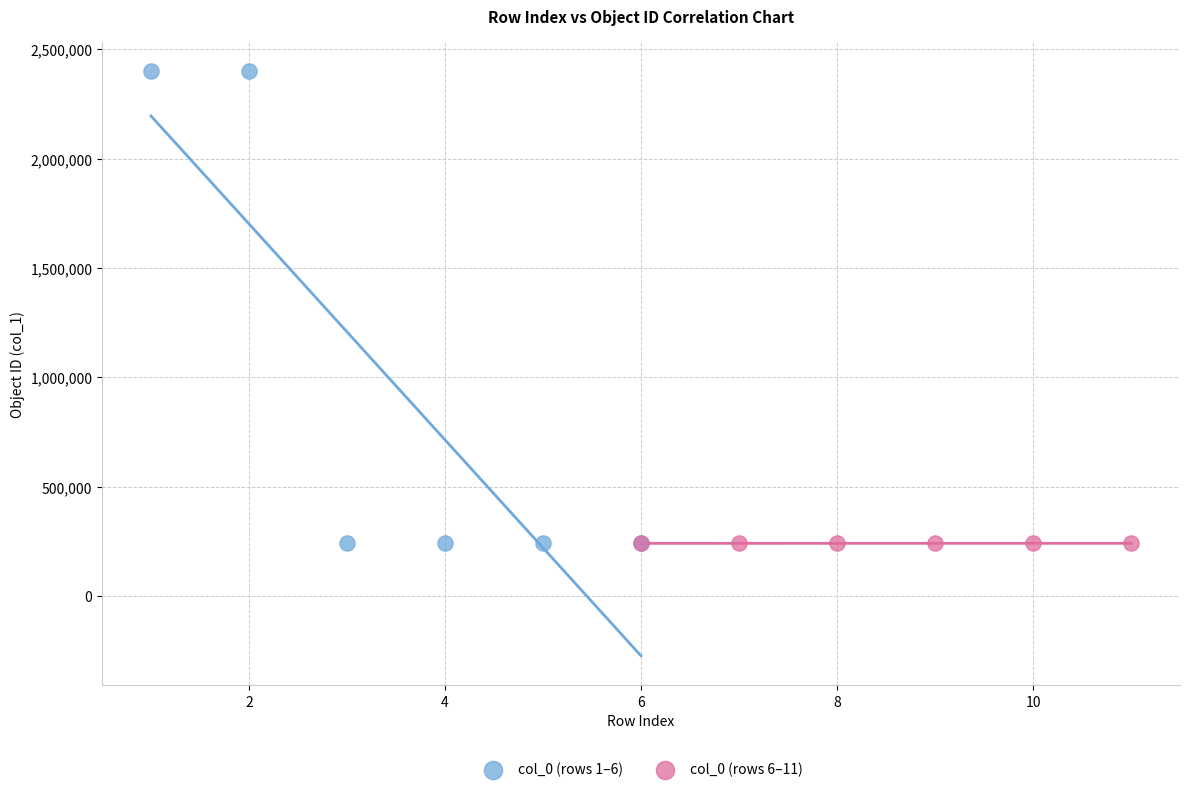

Which series contains the highest Y value?

col_0 (rows 1–6)